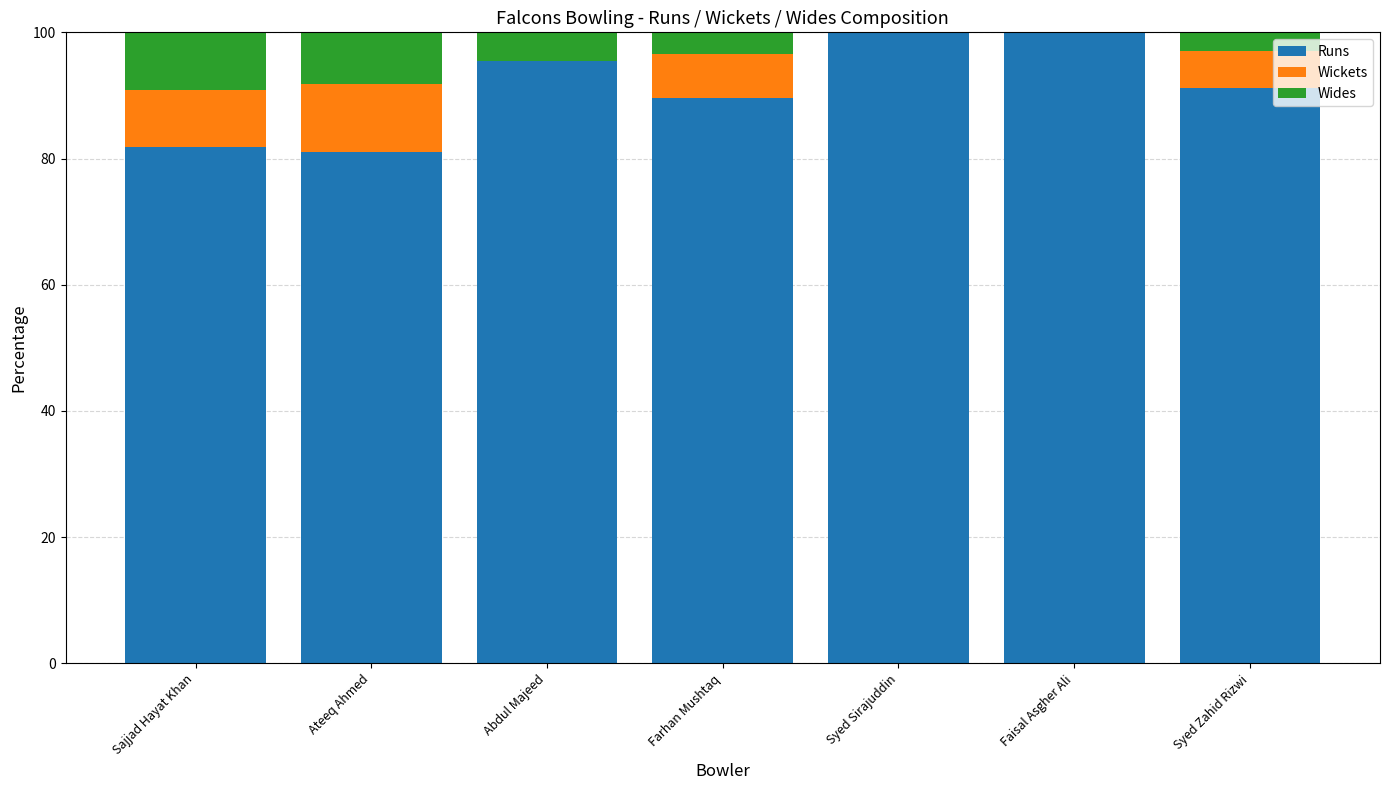

What is the total value across all series at Sajjad Hayat Khan?

100.0